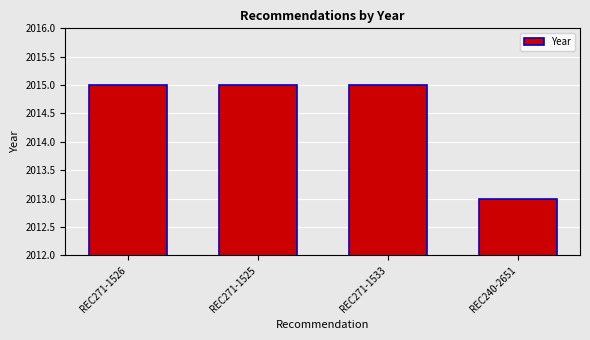

What is the value of the 4th bar from the left?

2013